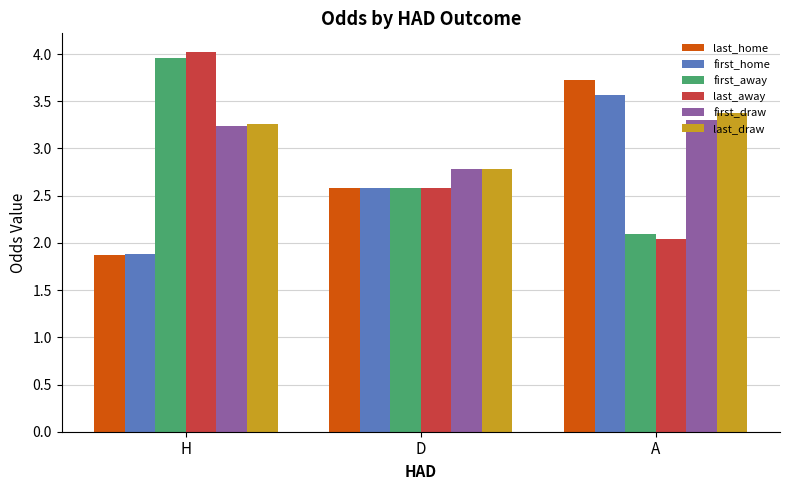

What is the label of the 1st bar from the left?

H